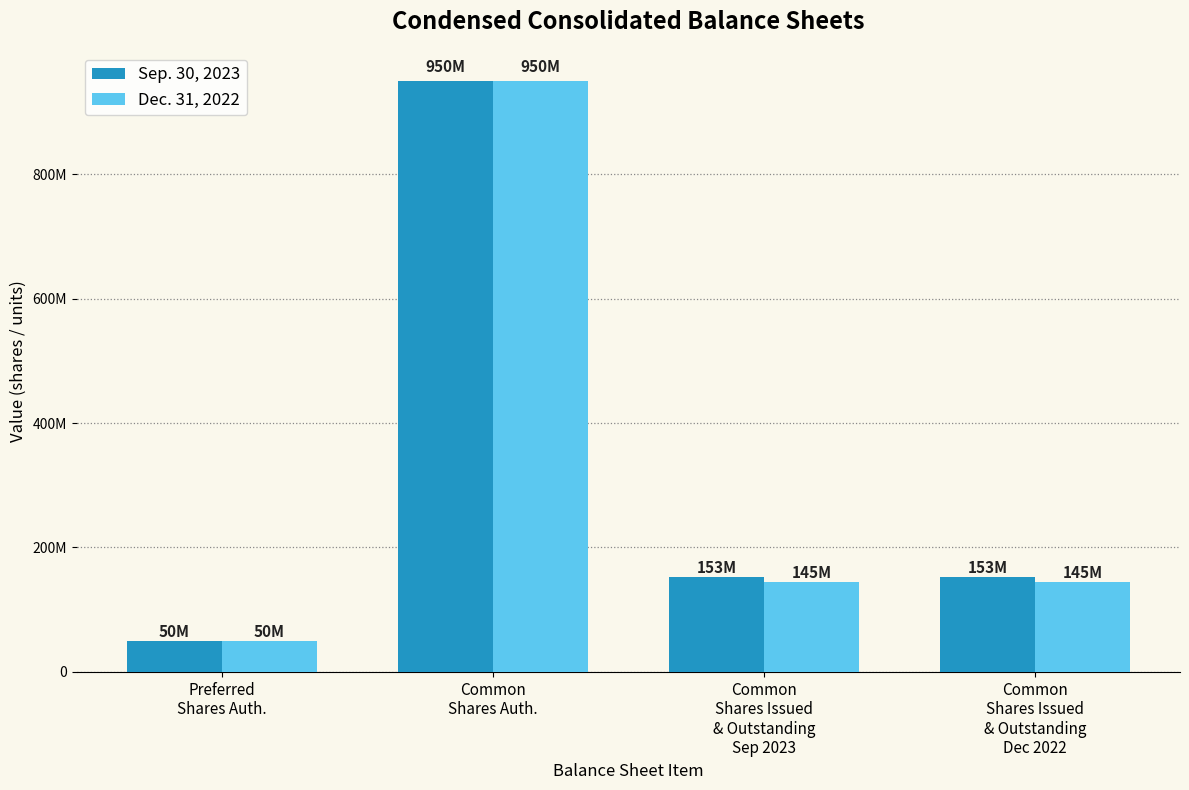

Is the value of Sep. 30, 2023 at Common
Shares Issued
& Outstanding
Dec 2022 greater than the value of Dec. 31, 2022 at Common
Shares Auth.?

No